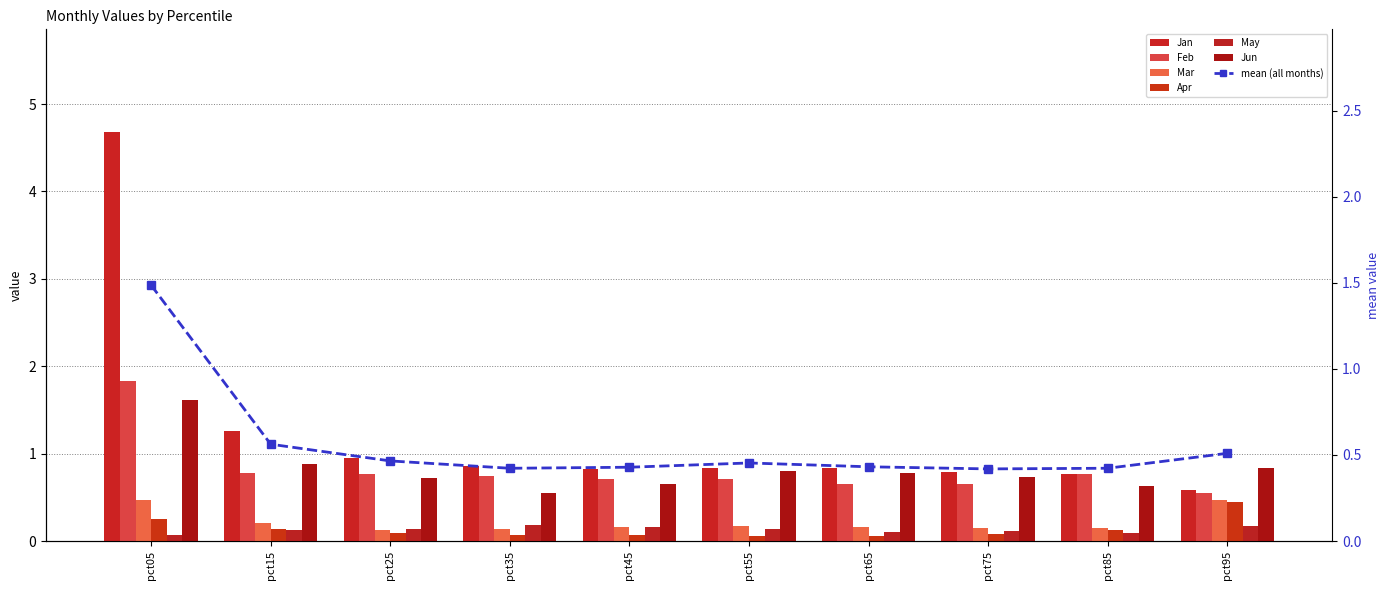

Rank the series at pct35 from lowest to highest value.

Apr, Mar, May, Jun, Feb, Jan